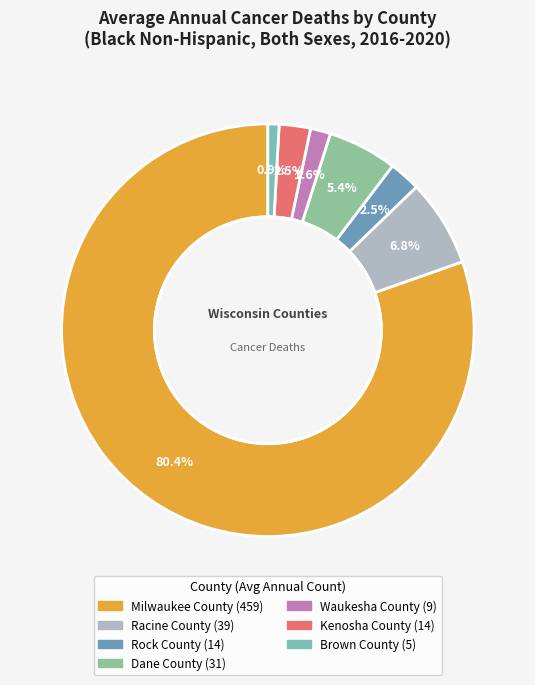

What portion of the pie excludes Rock County?

97.5%